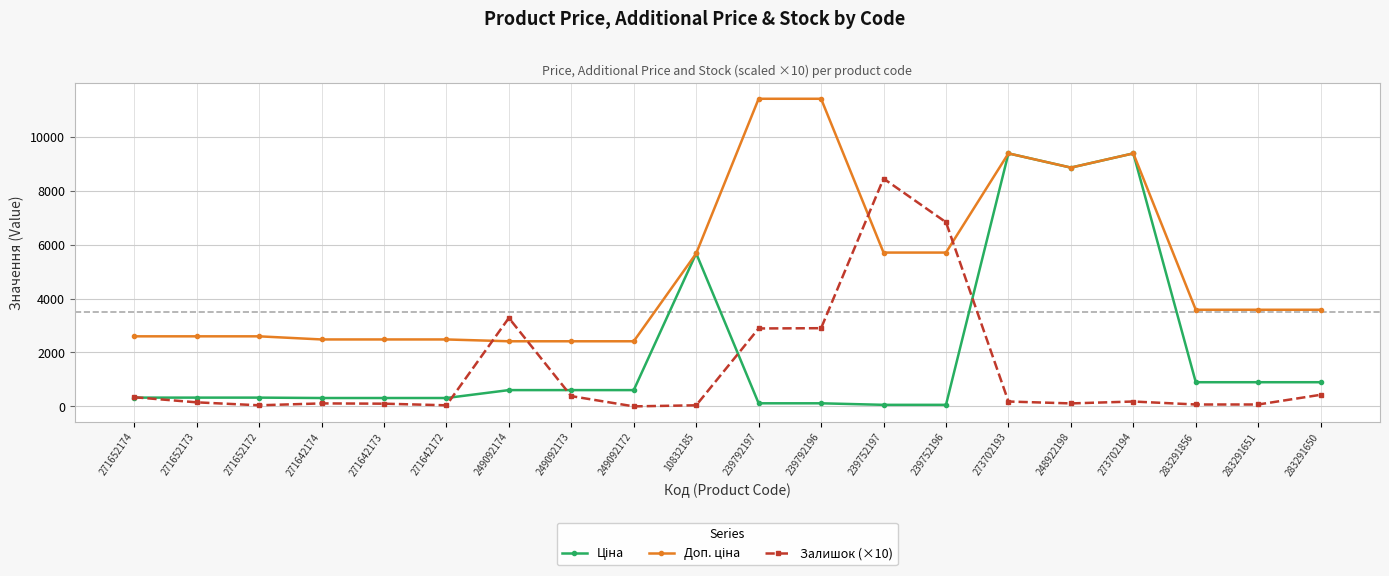

What position from the right is 273702193?

6